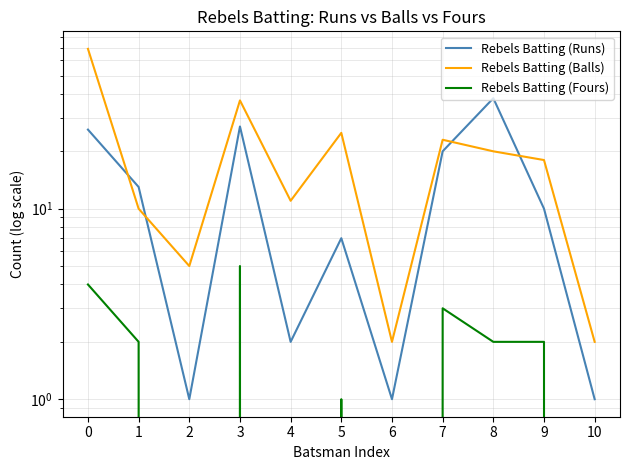

Rank the series by their maximum value, from highest to lowest.

Rebels Batting (Balls), Rebels Batting (Runs), Rebels Batting (Fours)